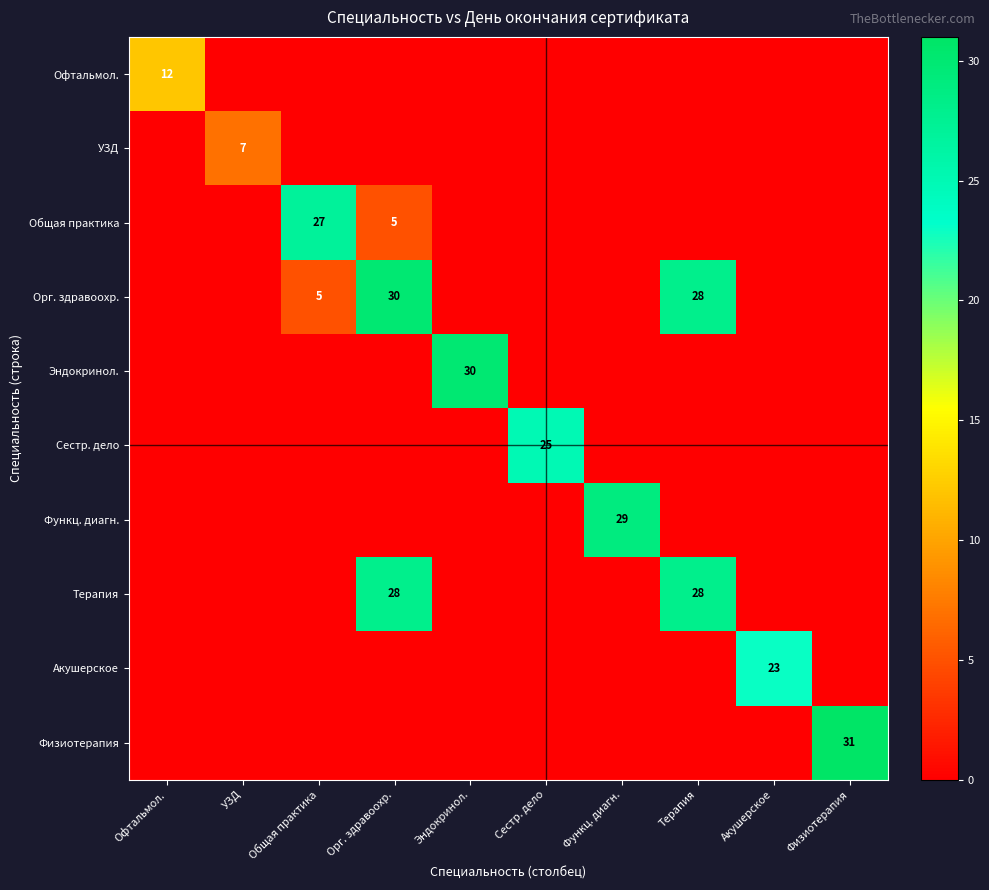

The УЗД series shows 2 at УЗД. True or false?

False